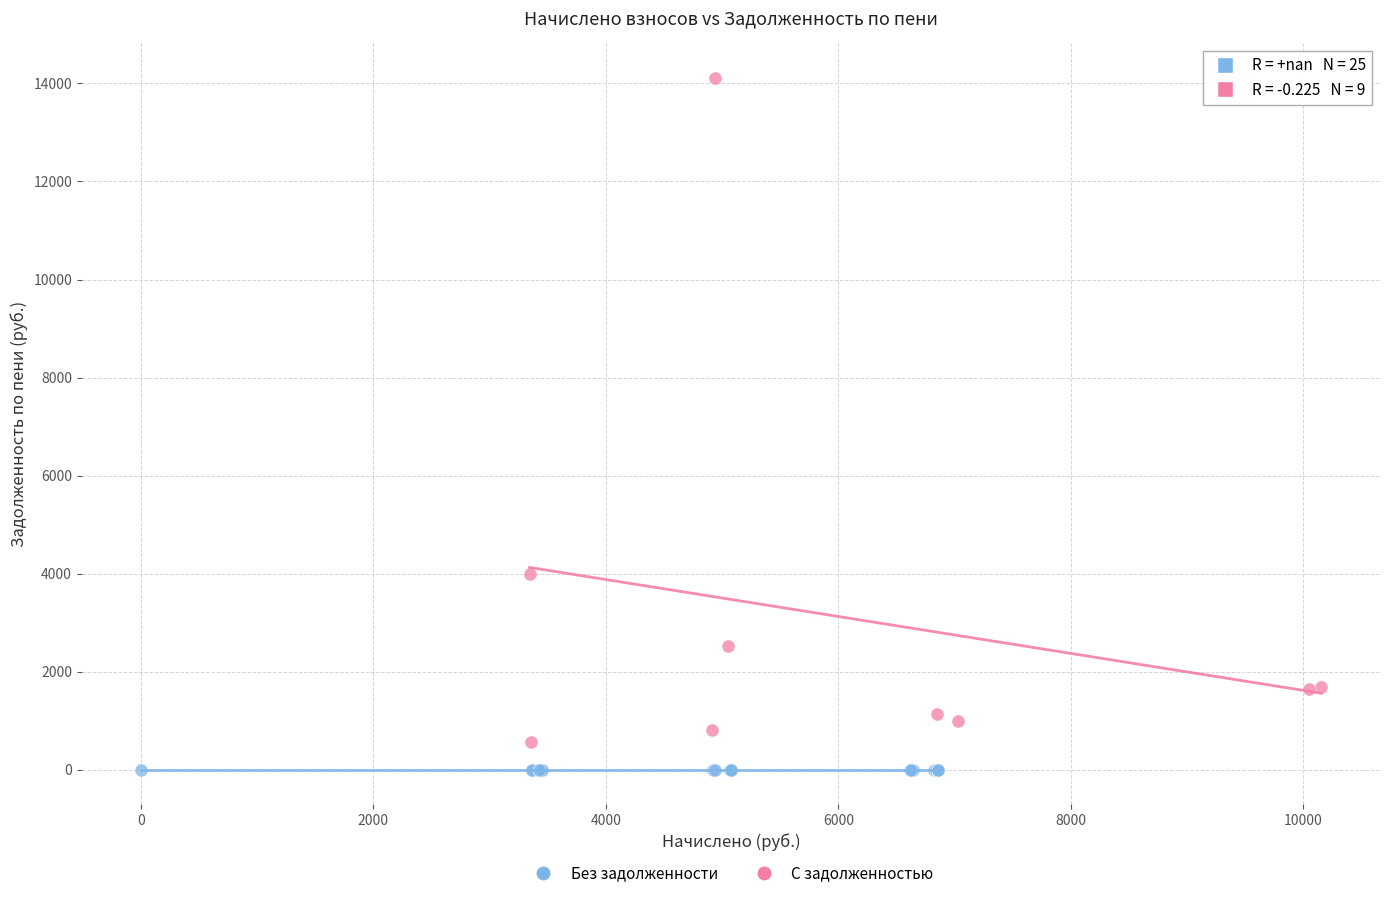

Which series reaches the maximum Y coordinate?

С задолженностью